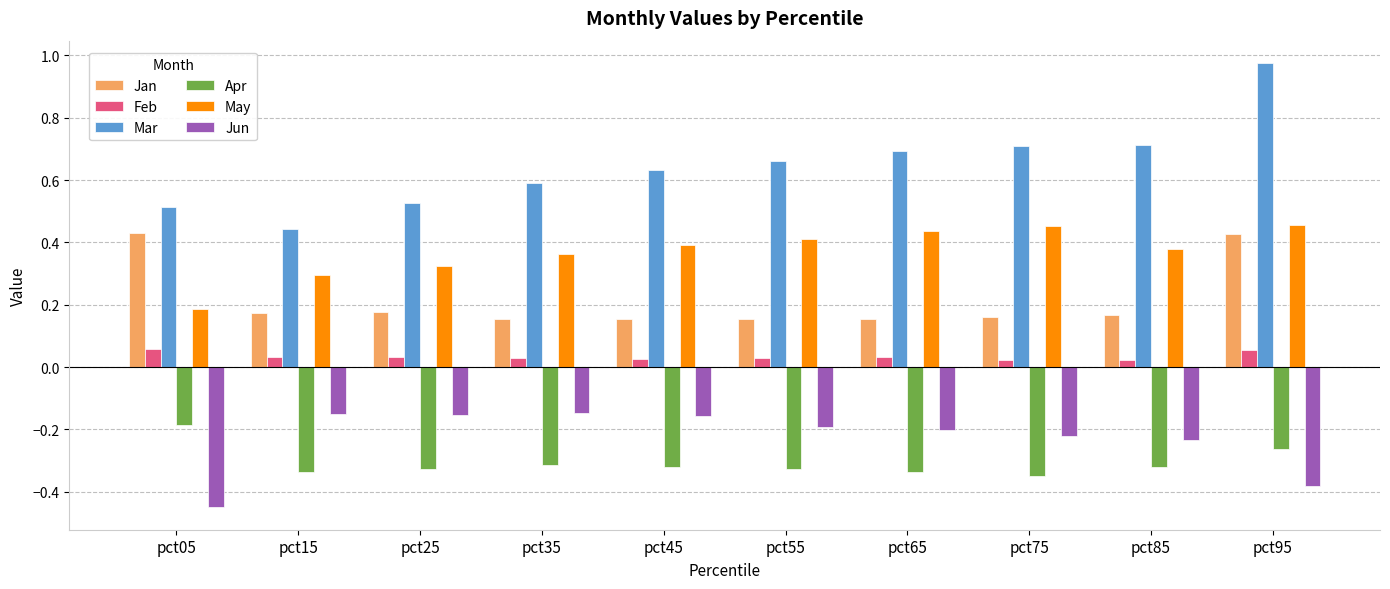

Is it true that Jun equals -0.2 at pct55?

True